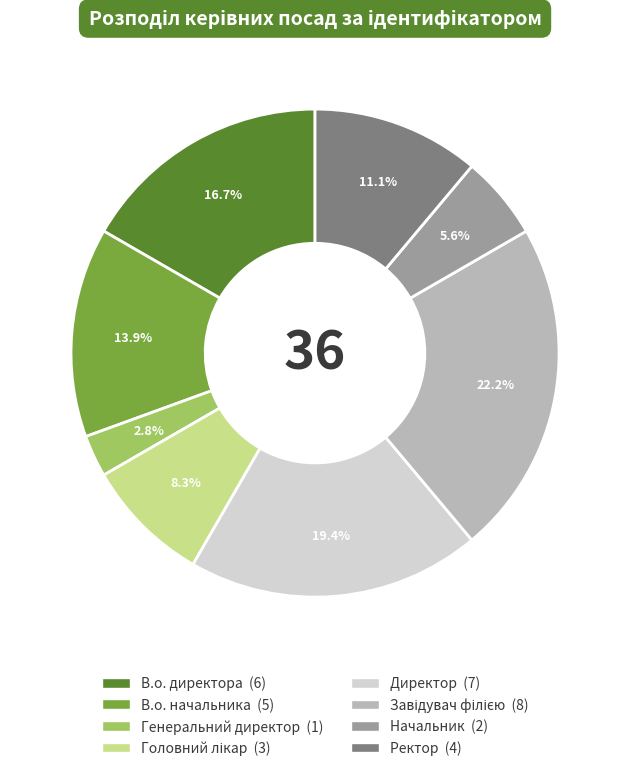

Is it true that Начальник is 11% of the pie?

False